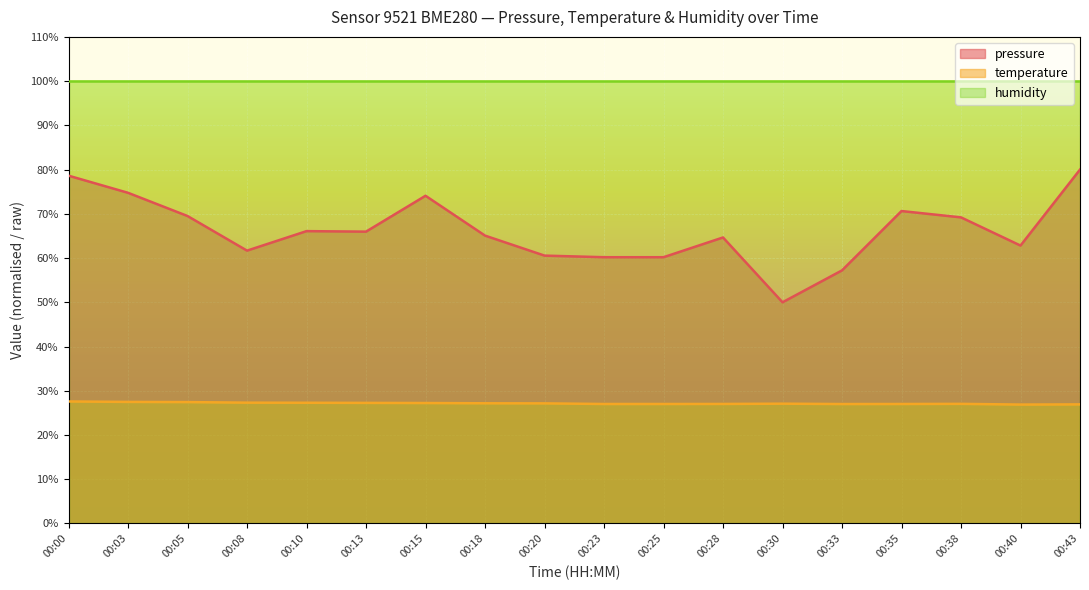

How many interior local peaks does the temperature series have?

2